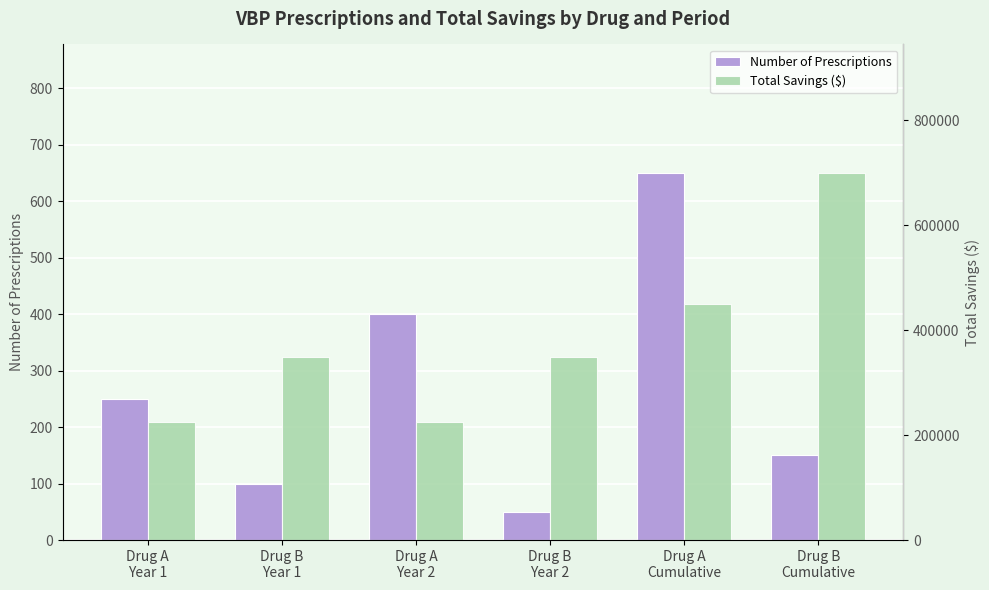

List the series in order of their peak value, highest first.

Total Savings ($), Number of Prescriptions